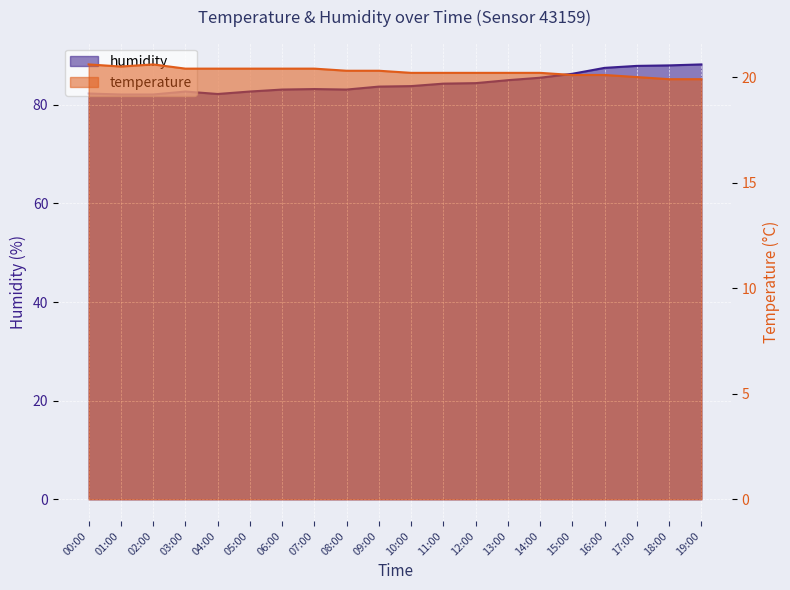

How many interior local peaks does the temperature series have?

1